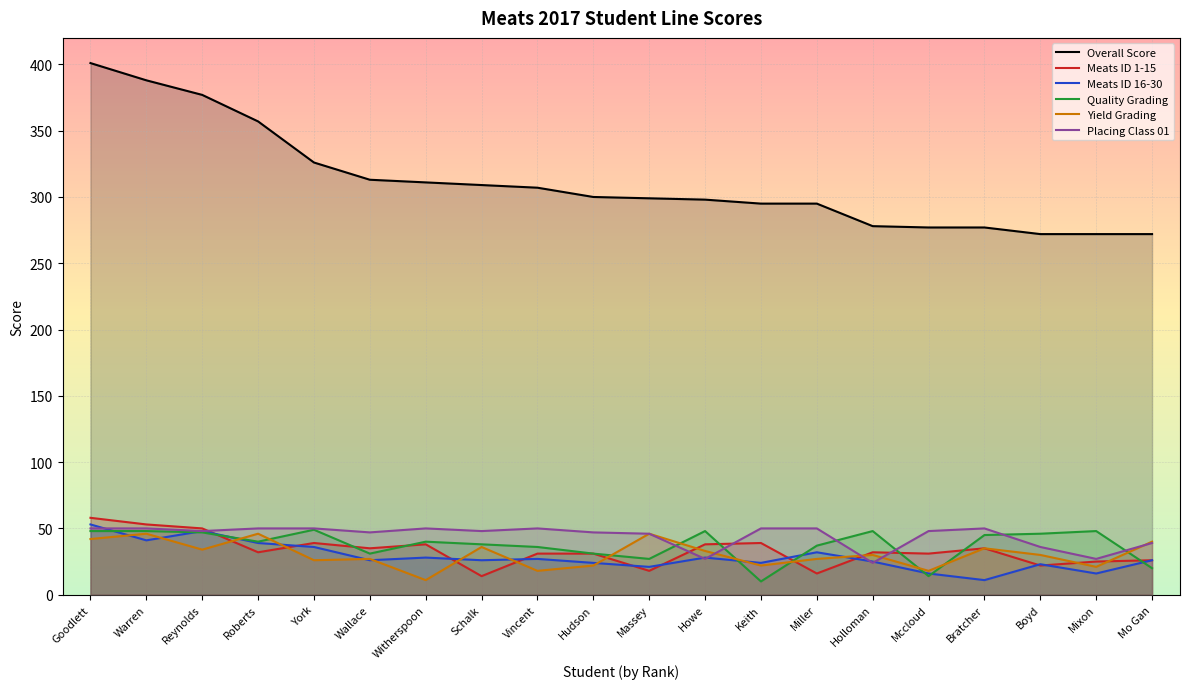

At which category does Meats ID 16-30 reach its first local valley?

Warren